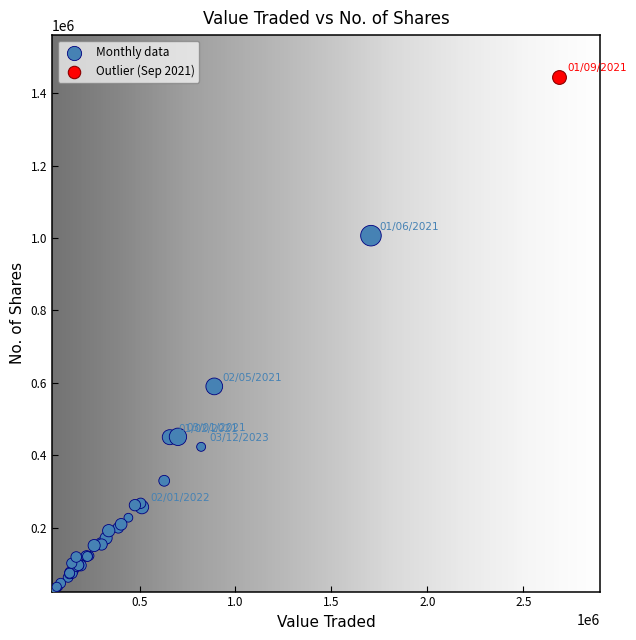

What are all the series names shown in the legend?

Monthly data, Outlier (Sep 2021)